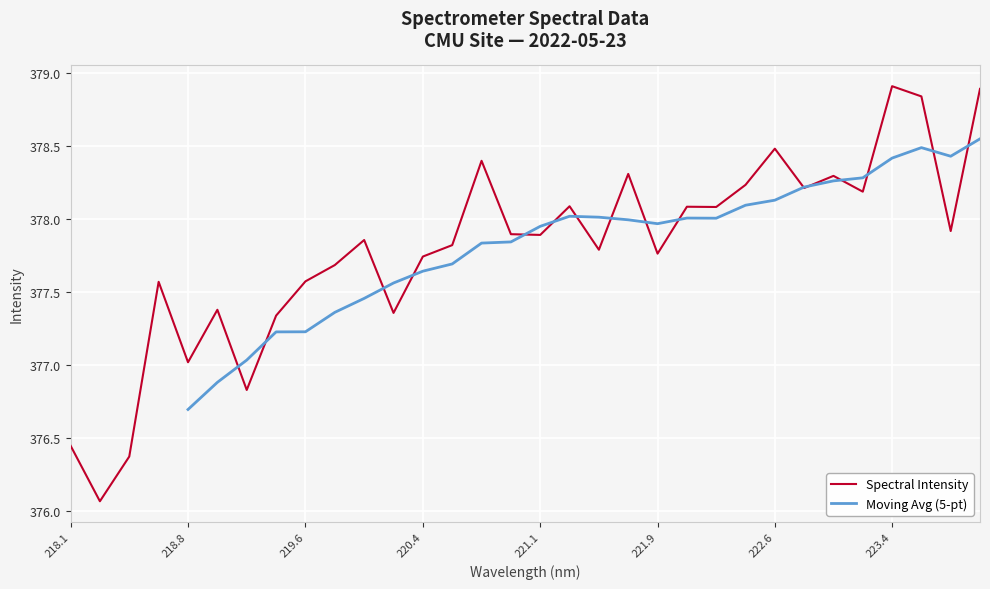

What is the difference between the second highest and minimum values?

2.8